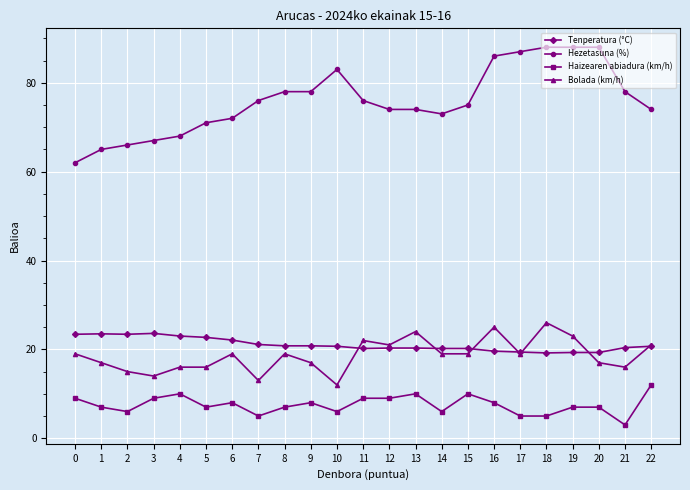

What is the maximum value shown in the chart?

88.0